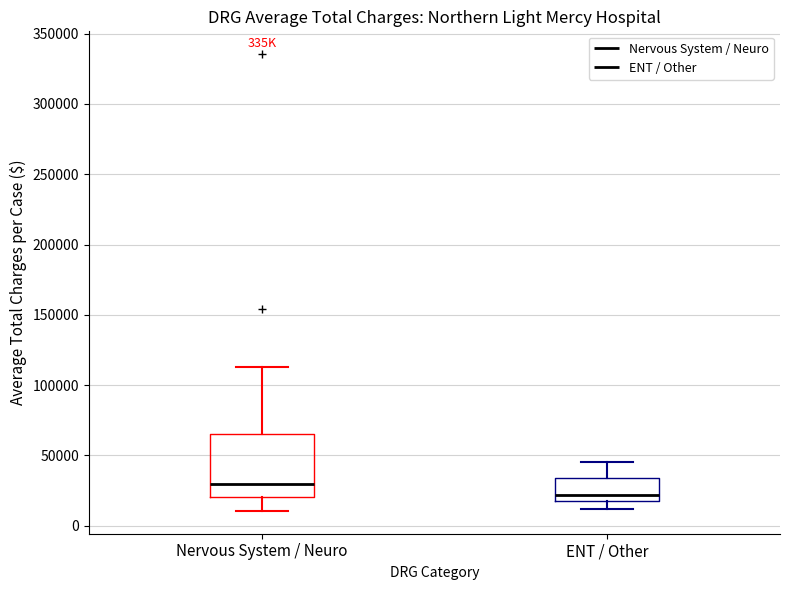

Which box has the highest median line?

Nervous System / Neuro